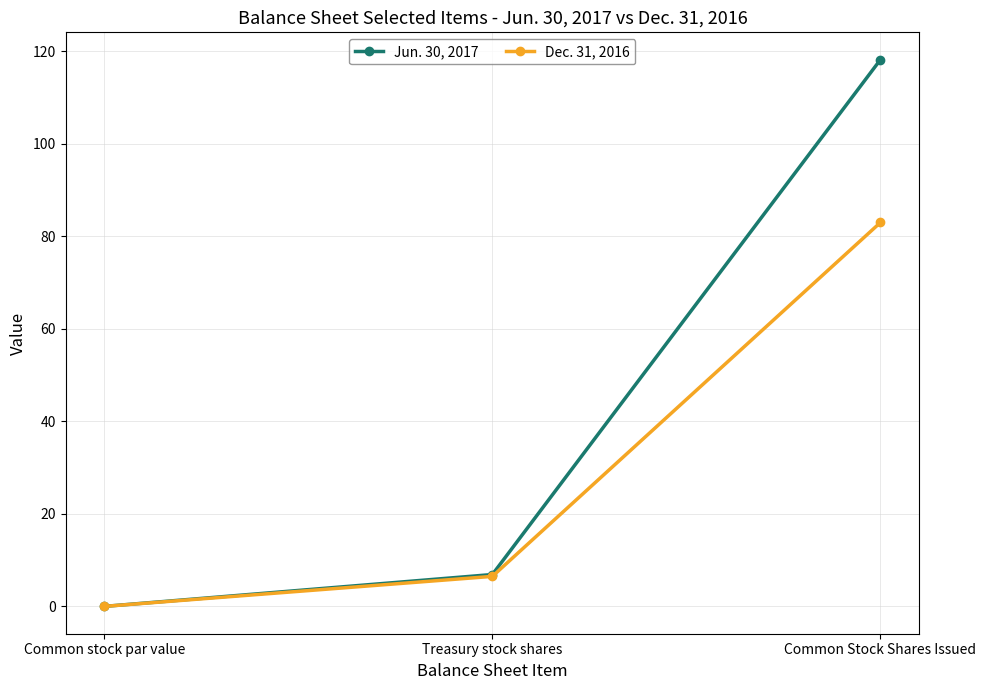

Which category has the highest value in the Dec. 31, 2016 series?

Common Stock Shares Issued